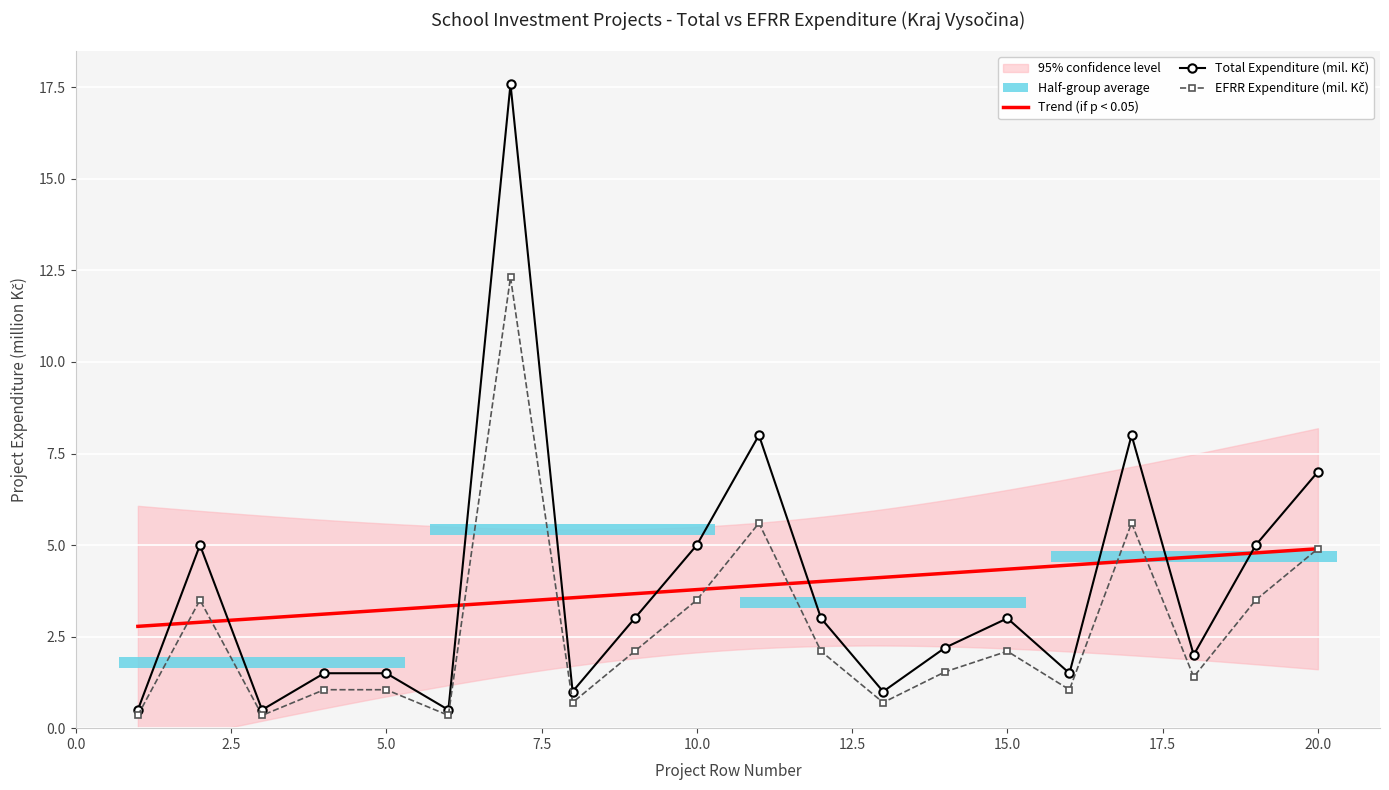

Which series has the widest spread of values?

celkove_vydaje